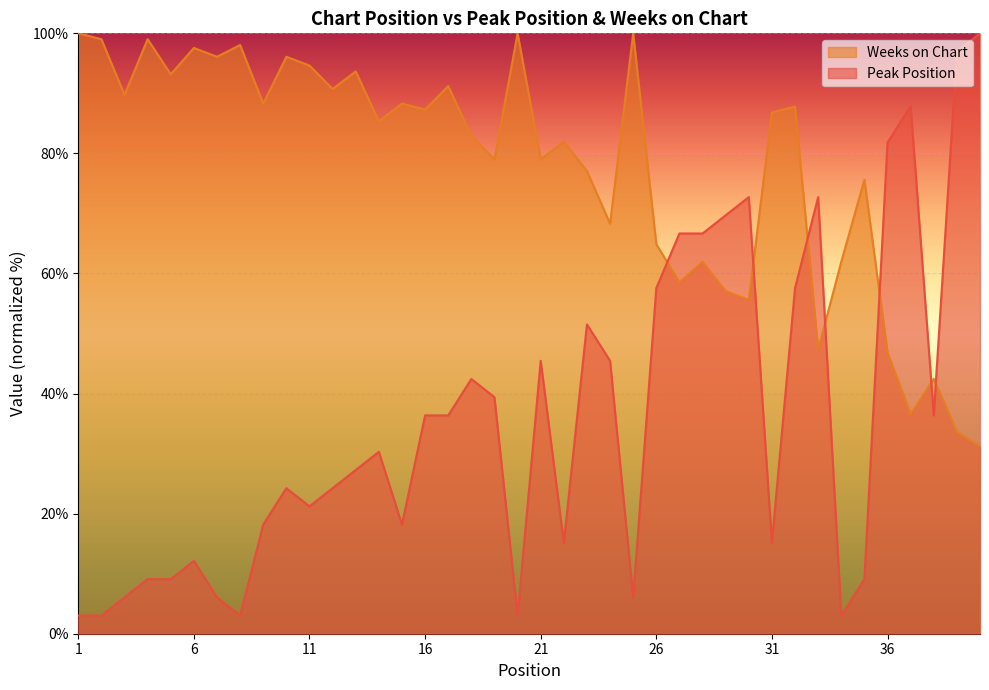

Rank the series by their maximum value, from lowest to highest.

Peak Position, Weeks on Chart